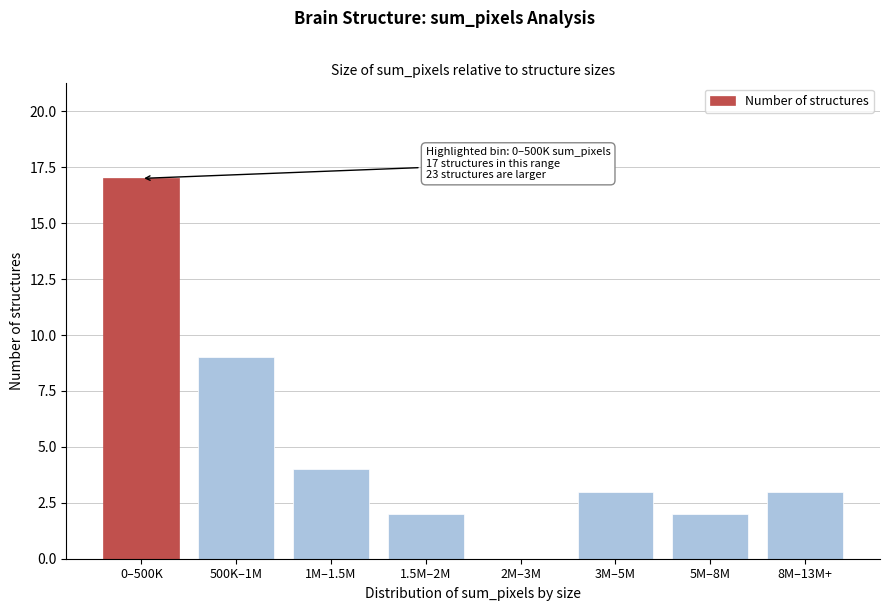

Reading left to right, extract all data points from this chart.

0–500K=17	500K–1M=9	1M–1.5M=4	1.5M–2M=2	2M–3M=0	3M–5M=3	5M–8M=2	8M–13M+=3